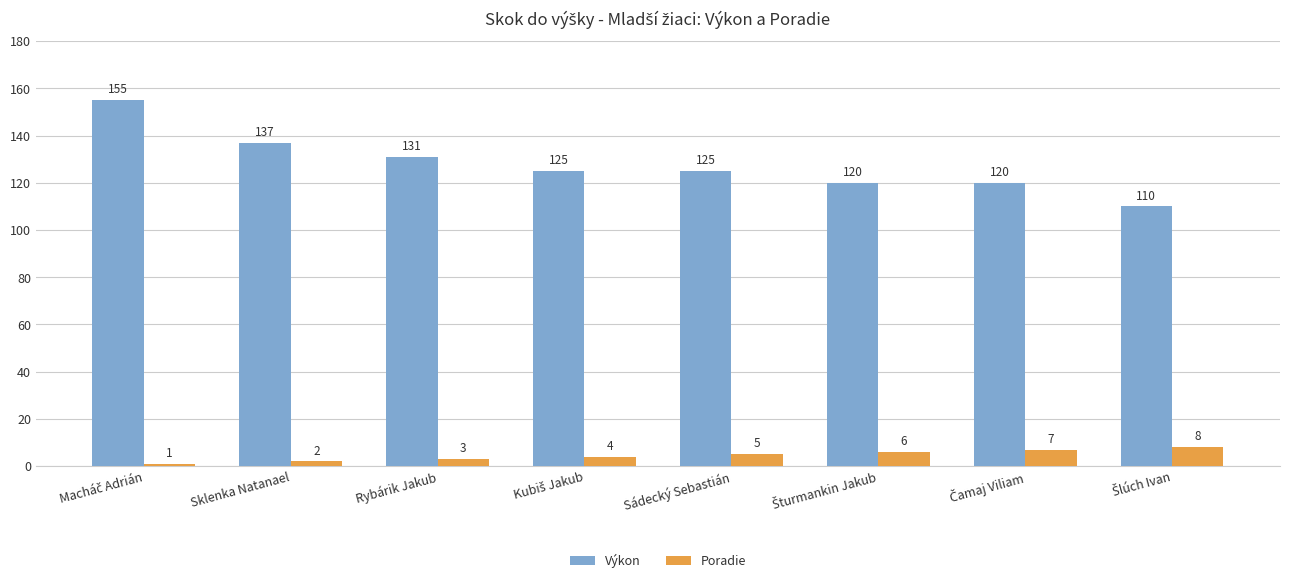

What is the difference between the maximum and second lowest values in the Výkon series?

35